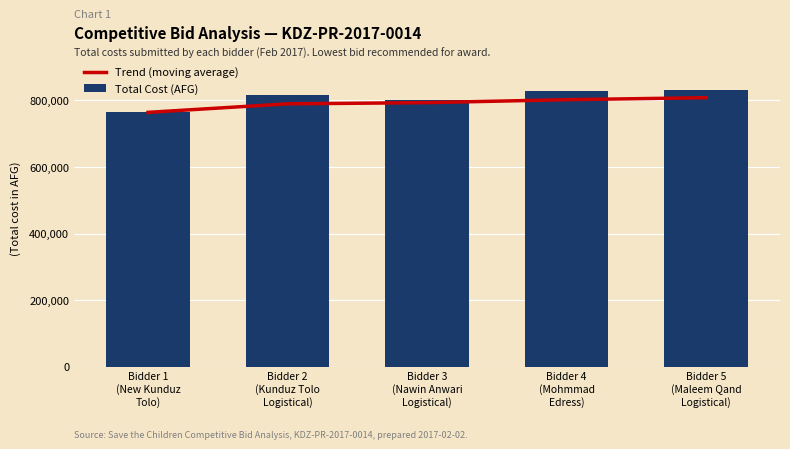

Where does the Total Cost (AFG) series first go above 815430?

Bidder 4
(Mohmmad
Edress)